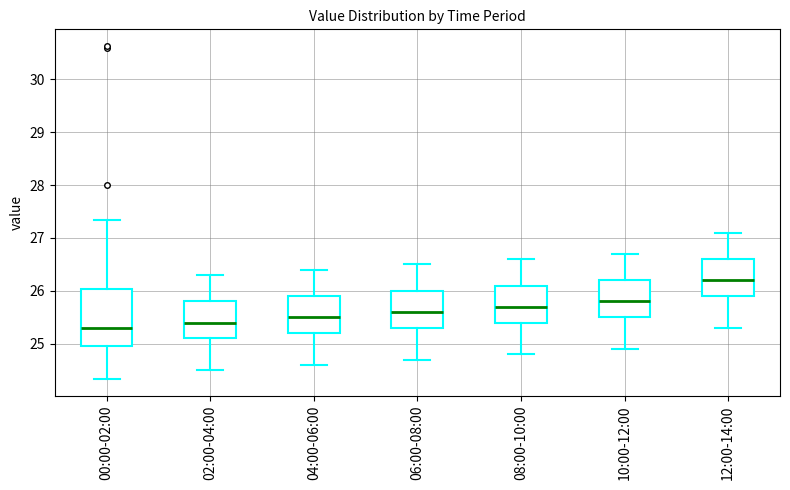

Reading left to right, transcribe this box plot: for each box, give where its median line is, the range the box spans, and where its two whiskers end, as read against the y-axis. The values are not printed on the chart, so give them approximately, as read against the axis.

00:00-02:00: median 25.3, box 25.0 to 26.0, whiskers 24.3 to 27.3
02:00-04:00: median 25.4, box 25.1 to 25.8, whiskers 24.5 to 26.3
04:00-06:00: median 25.5, box 25.2 to 25.9, whiskers 24.6 to 26.4
06:00-08:00: median 25.6, box 25.3 to 26.0, whiskers 24.7 to 26.5
08:00-10:00: median 25.7, box 25.4 to 26.1, whiskers 24.8 to 26.6
10:00-12:00: median 25.8, box 25.5 to 26.2, whiskers 24.9 to 26.7
12:00-14:00: median 26.2, box 25.9 to 26.6, whiskers 25.3 to 27.1